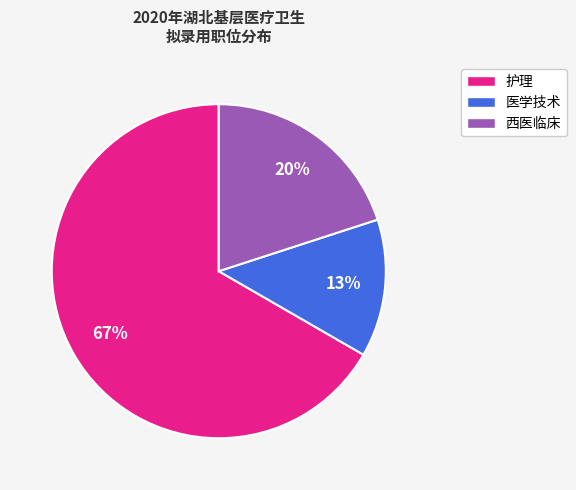

Combined, do 西医临床 and 护理 account for over 50%?

Yes